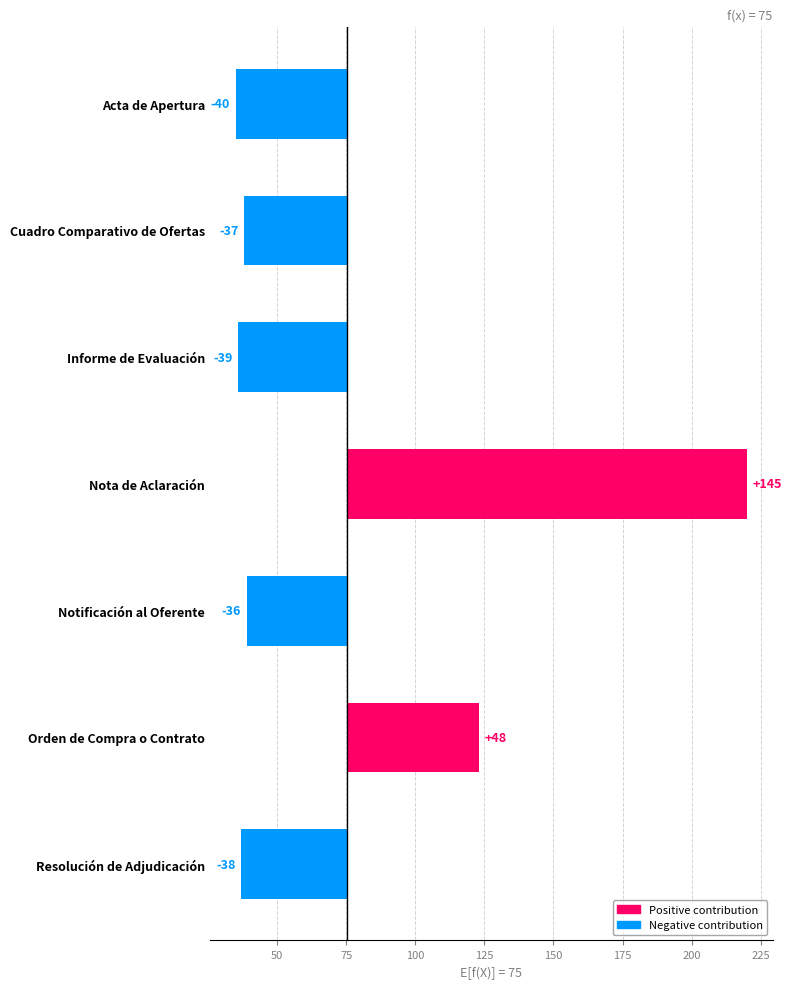

Reading left to right, list all the values displayed in this chart.

-40.4	-37.4	-39.4	144.6	-36.4	47.6	-38.4